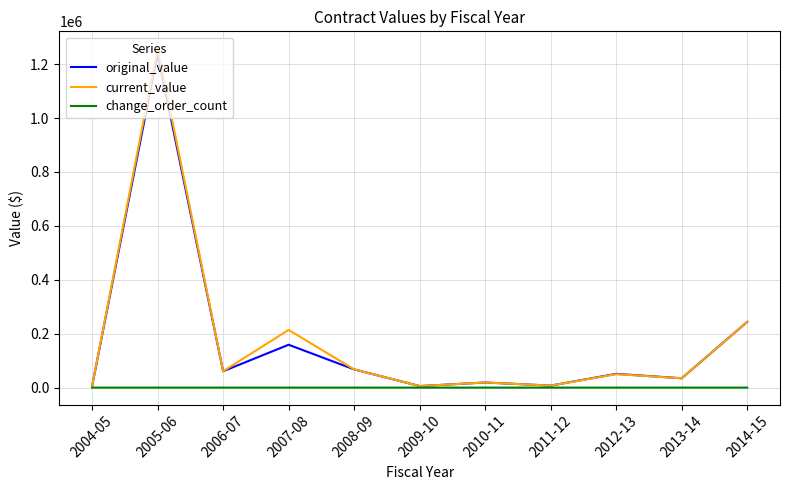

True or false: current_value has more than 2 interior local peaks.

True